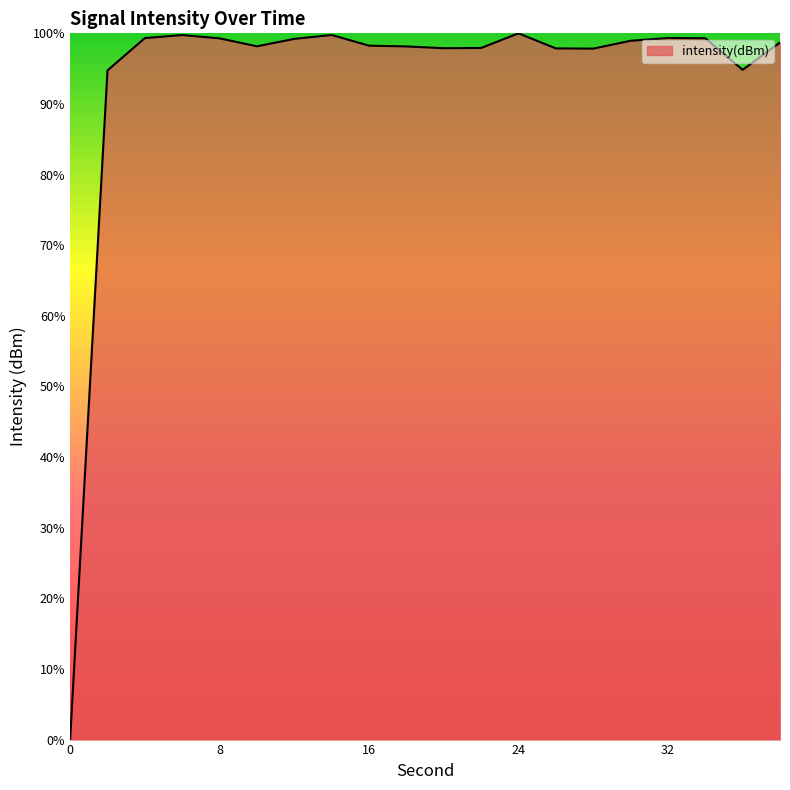

What is the greatest value displayed?

100.0